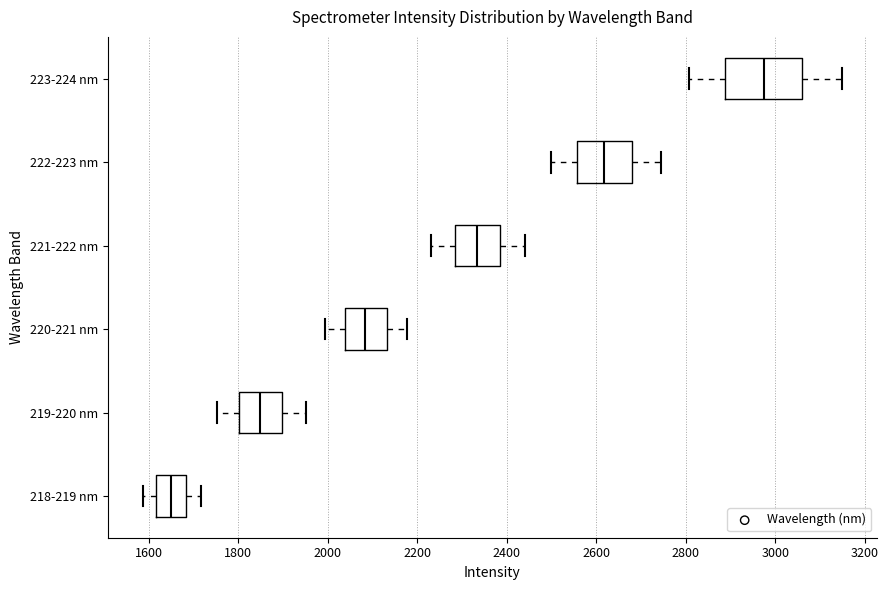

Where does the median line of the box for 219-220 nm sit on the x-axis? The values are not printed on the chart, so give them approximately, as read against the axis.

1840